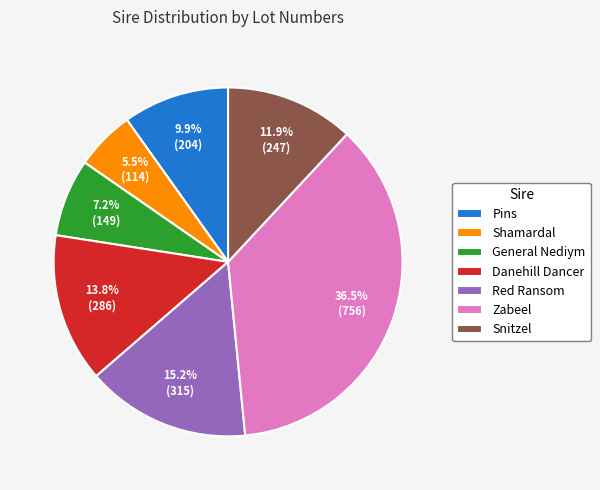

To the nearest percent, what percentage of the pie is Red Ransom?

15%